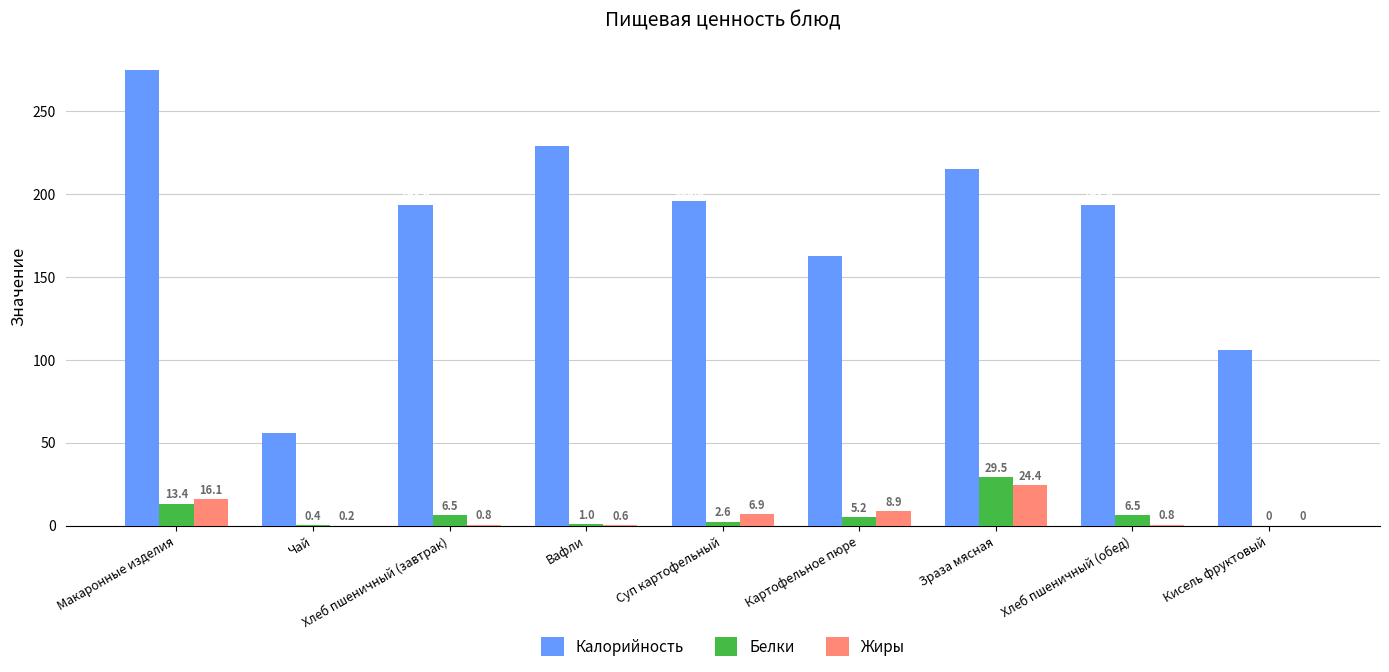

Which series changed the most between Суп картофельный and Картофельное пюре?

Калорийность